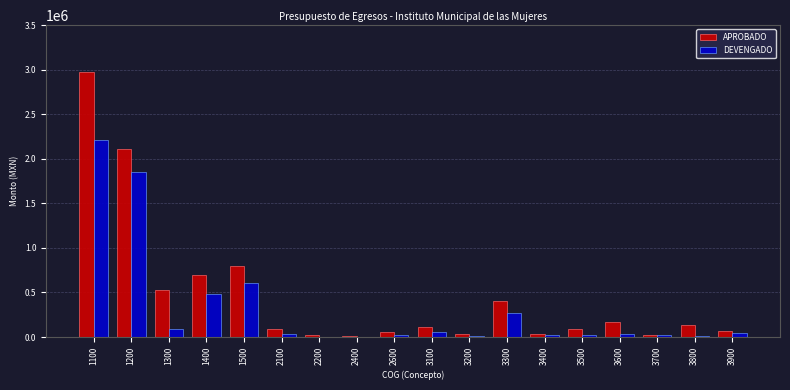

Is the value of APROBADO at 1400 greater than the value of DEVENGADO at 2100?

Yes